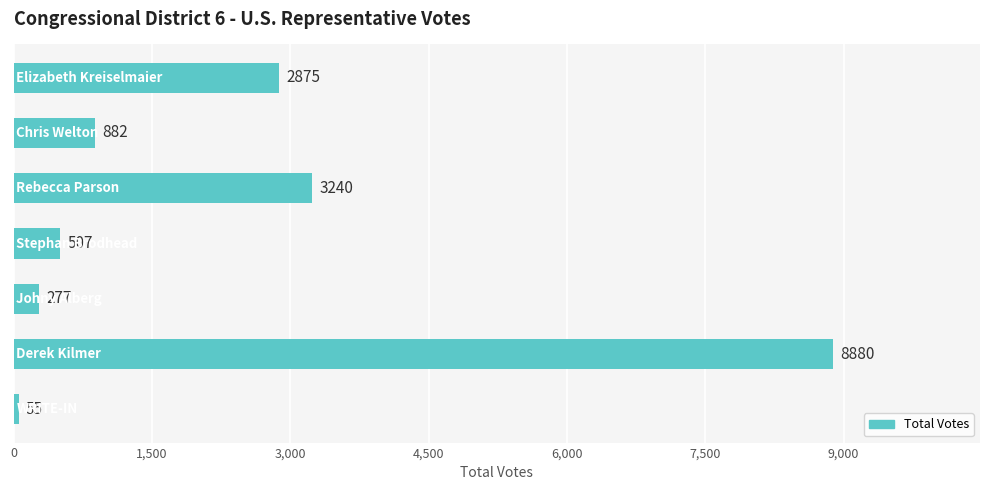

What is the difference between the maximum and second lowest values?

8603